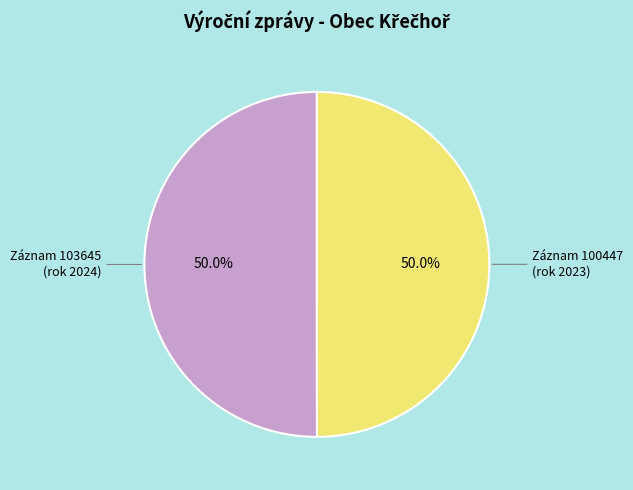

What portion of the pie excludes Záznam 103645 (rok 2024)?

50.0%